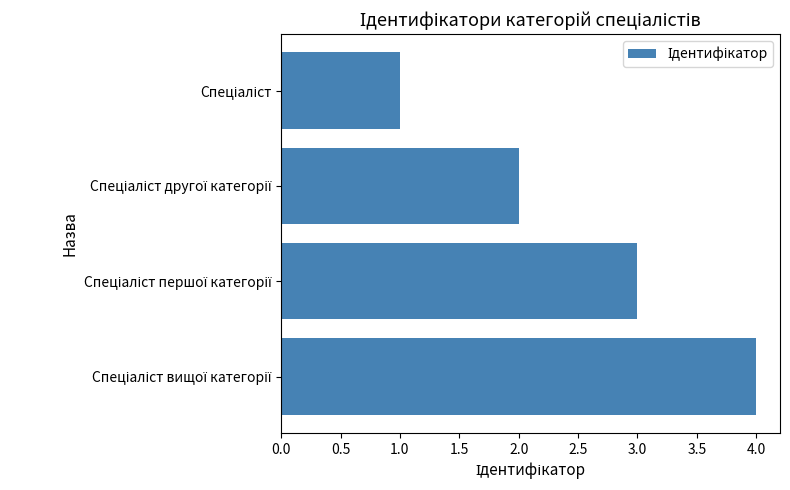

What is the greatest value displayed?

4